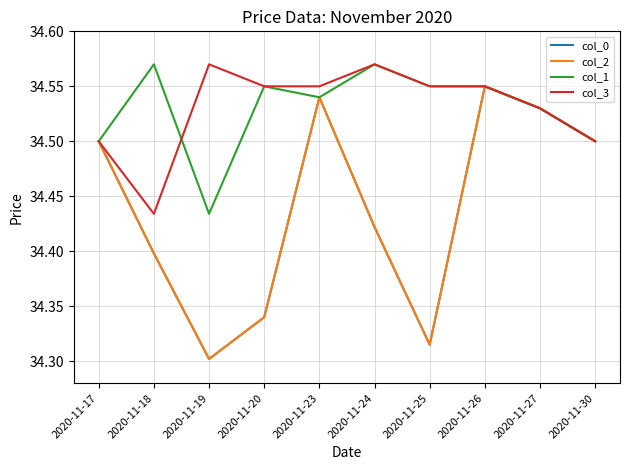

What is the value of the col_0 point at the 8th from the left?

34.5